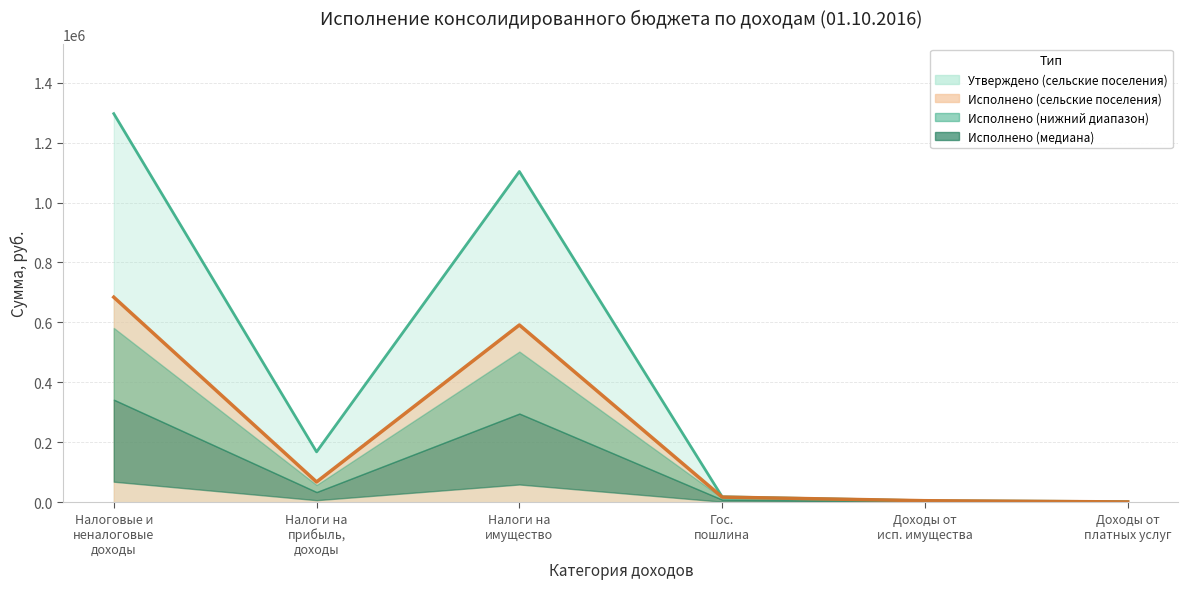

What is the sum of the Исполнено (сельские поселения) values at Доходы от исп. имущества and Налоги на имущество?

596456.8